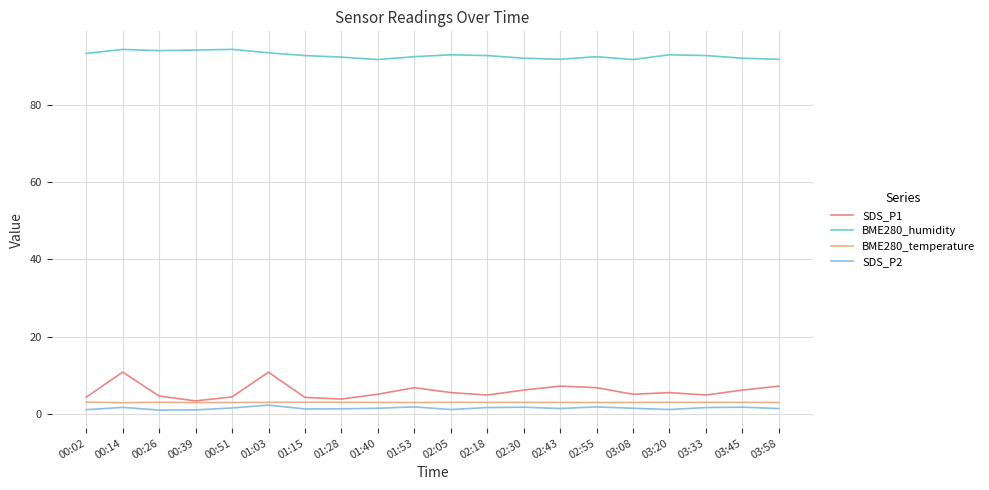

How many lines are shown in the chart?

4